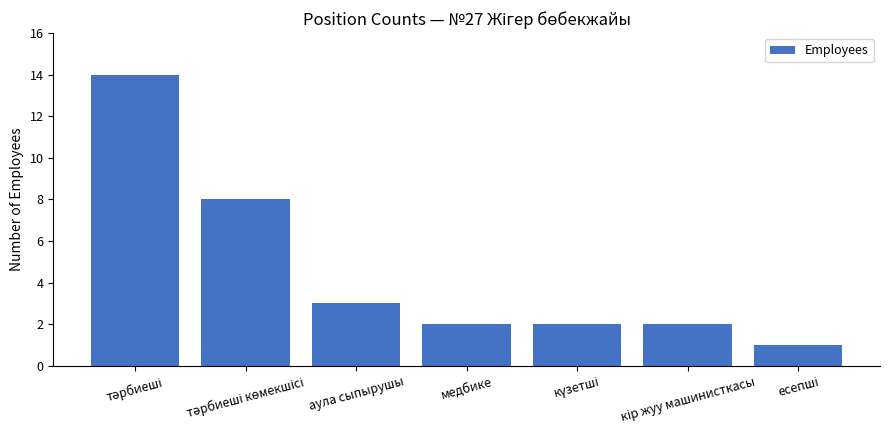

What is the average value?

5